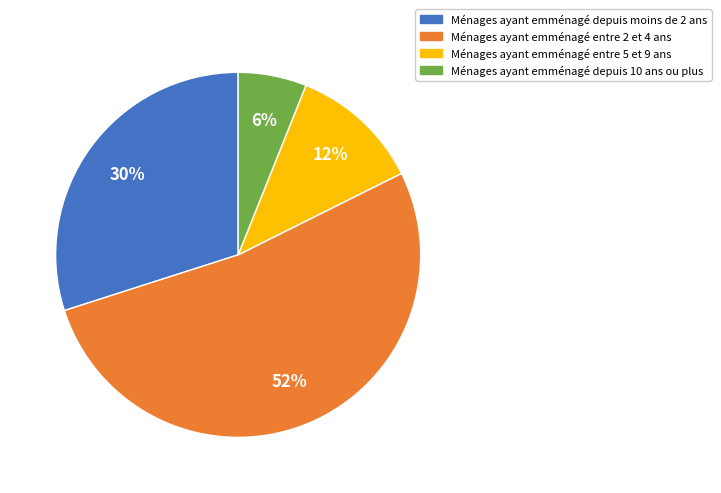

Is there any slice that represents more than half of the pie?

Yes